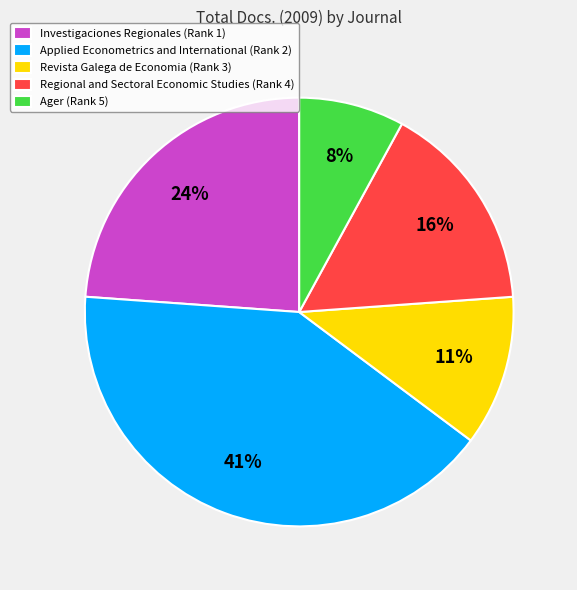

Is Ager (Rank 5) the majority of the pie?

No